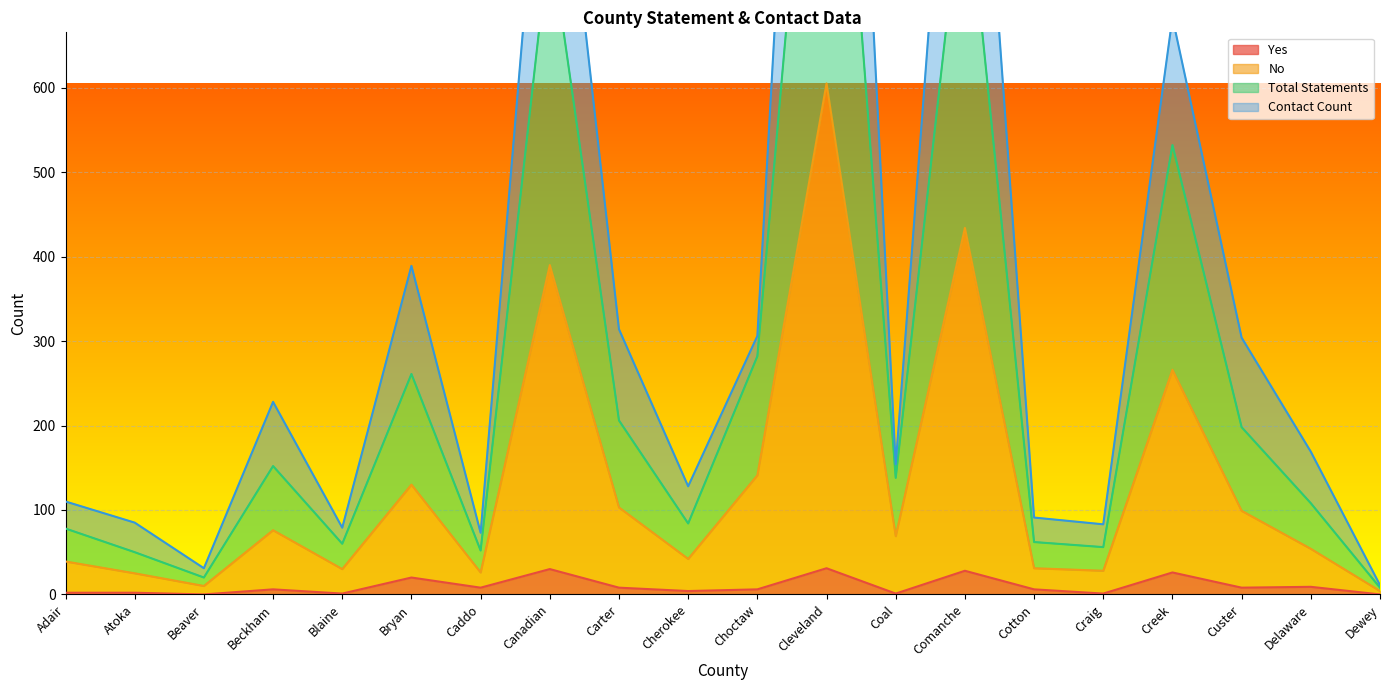

Is it true that No equals 38 at Delaware?

False